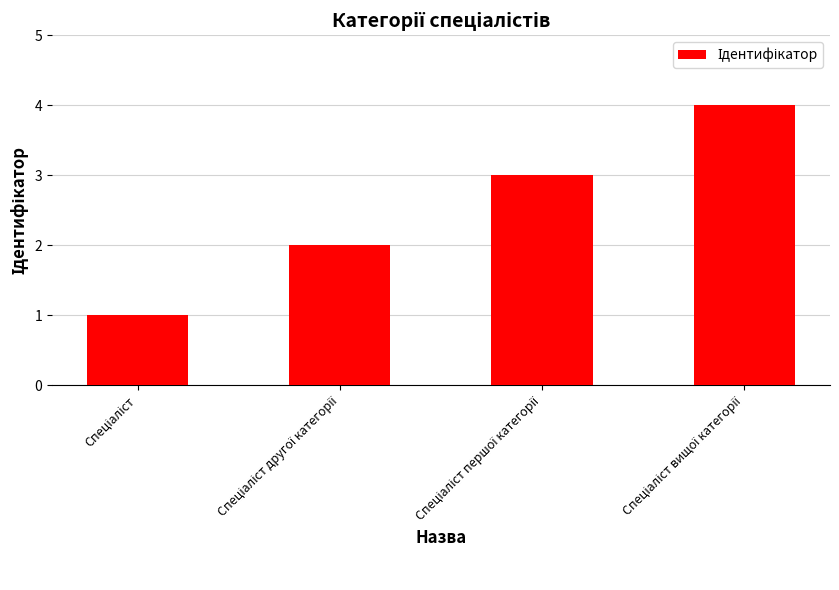

What is the sum of all values?

10